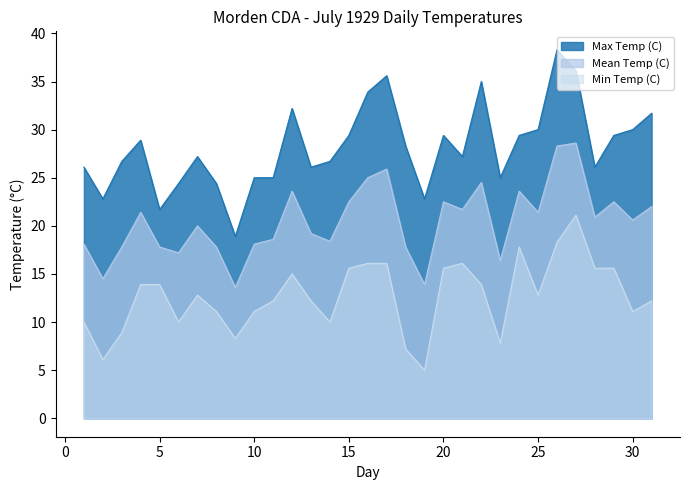

In Max Temp (C), how many points are higher than both neighbors (excluding endpoints)?

7